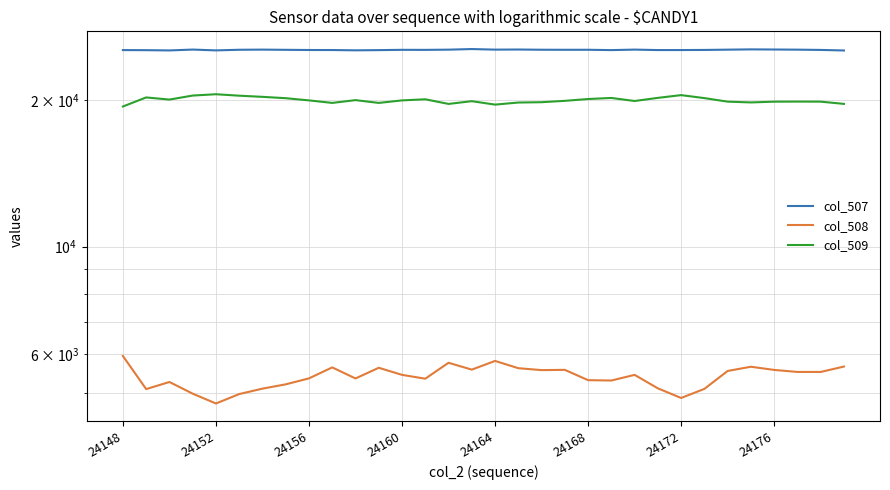

True or false: col_509 and col_507 cross at least once.

False